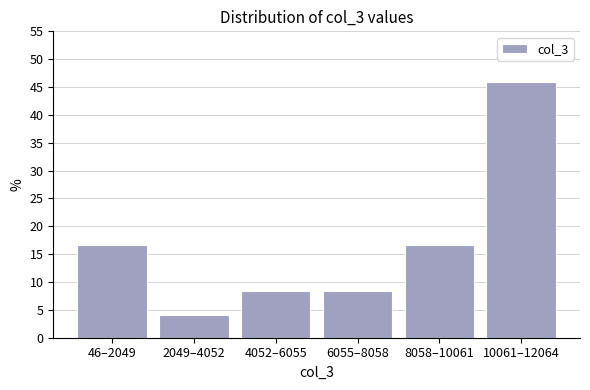

Reading left to right, transcribe all the data shown in this chart.

16.7	4.2	8.3	8.3	16.7	45.8